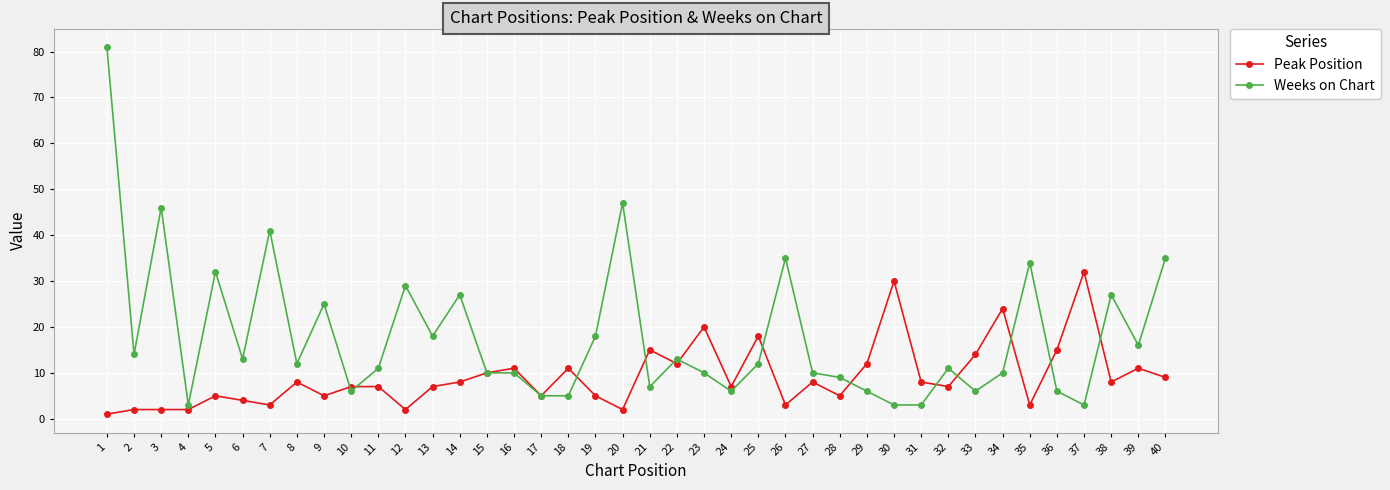

Where is the first local maximum for Weeks on Chart?

3